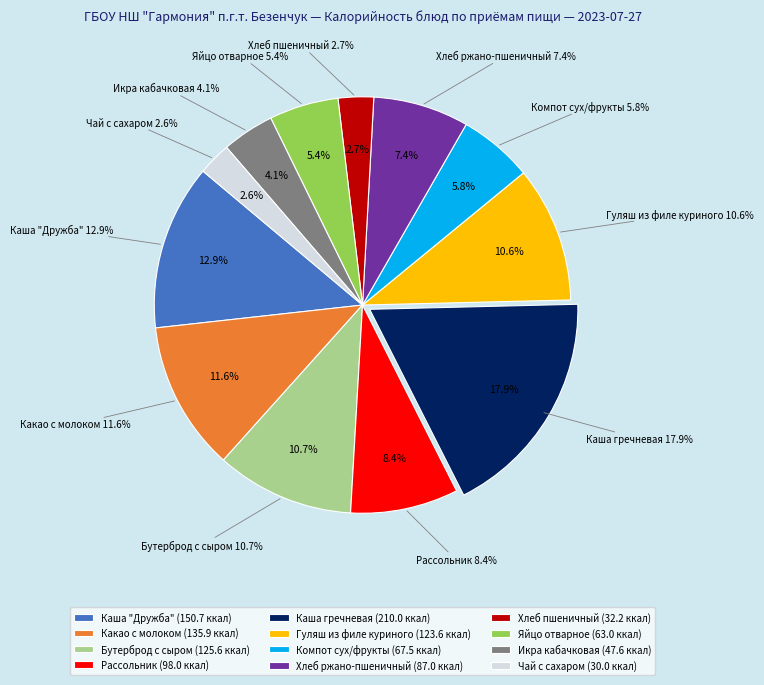

What percentage do Икра кабачковая and Гуляш из филе куриного together represent?

14.6%